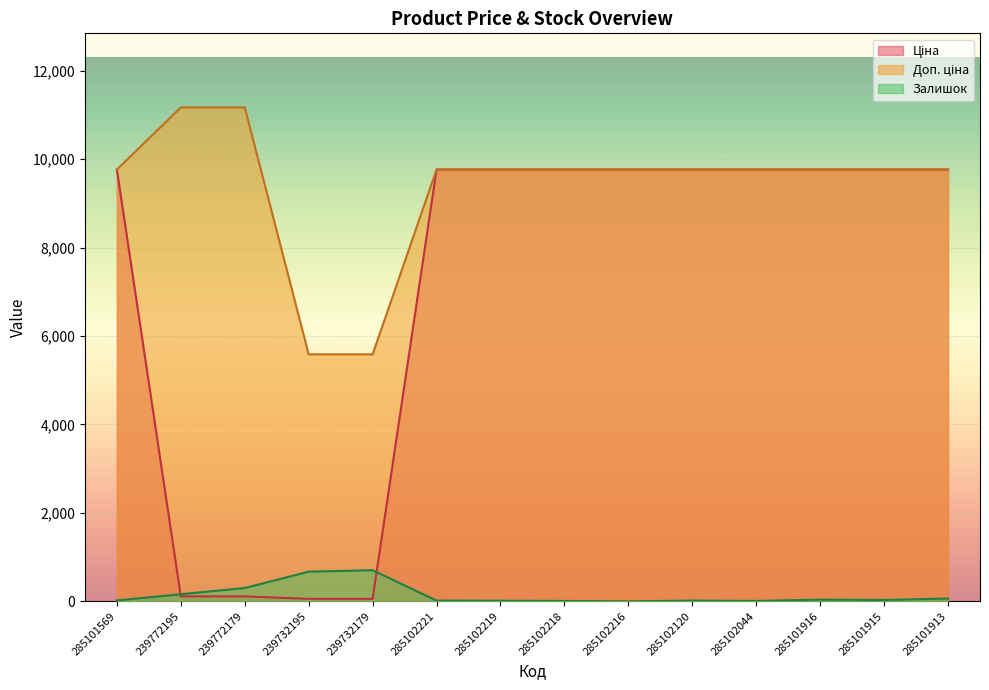

The Ціна series shows 14101.4 at 285102218. True or false?

False